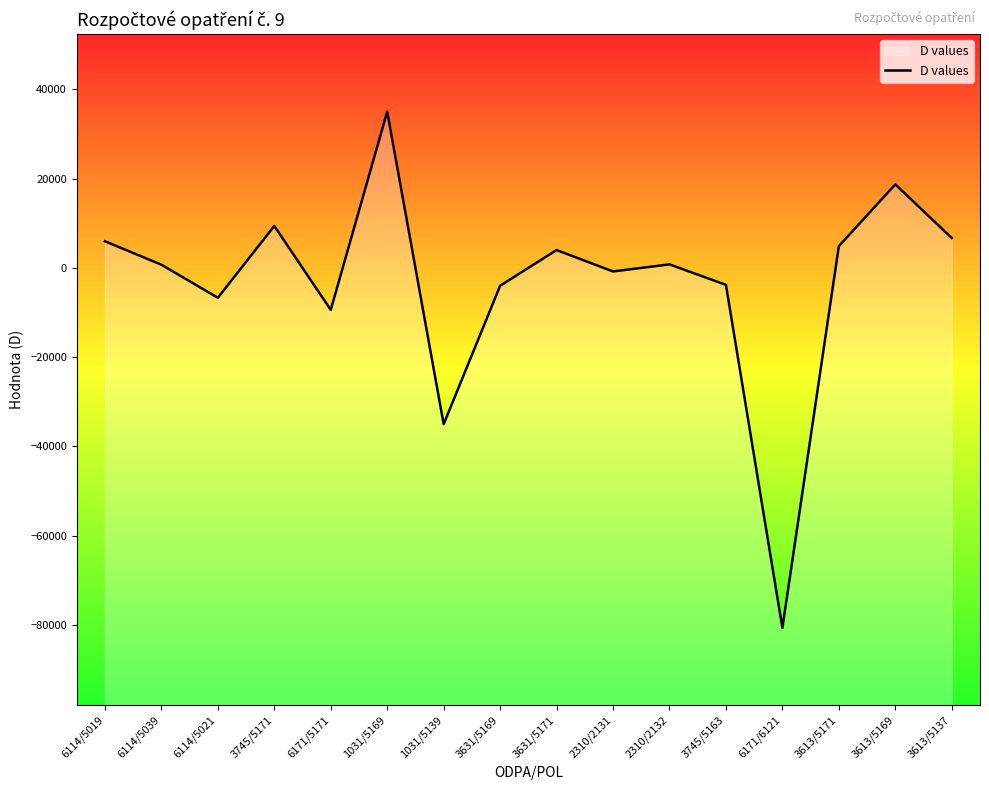

Reading left to right, what are all the values shown in this chart?

5968	717	-6685	9400	-9400	35000	-35000	-4000	4000	-792	792	-3800	-80629	4875	18700	6700